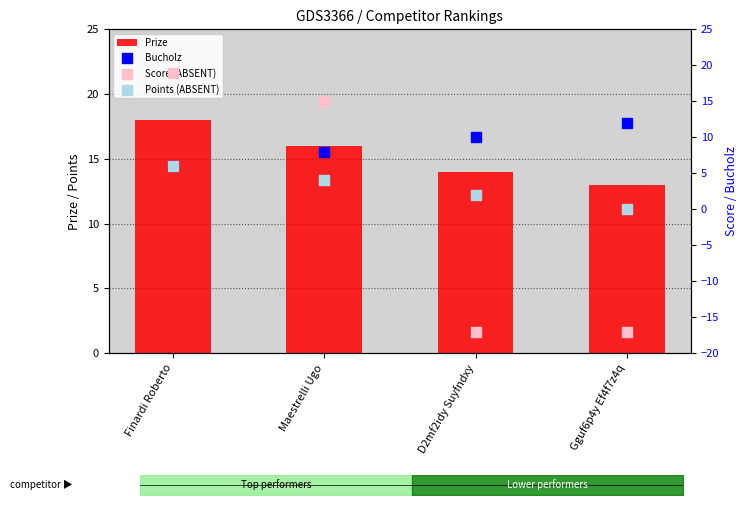

At how many categories does at least one series exceed 11?

4